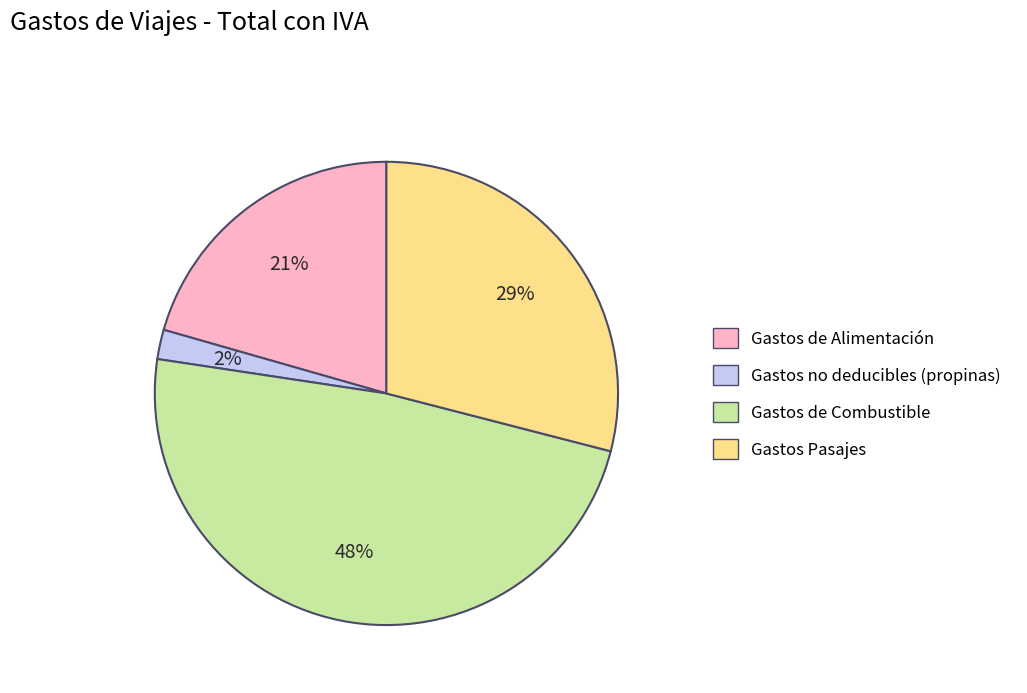

What is the smallest slice in the pie chart?

Gastos no deducibles (propinas)